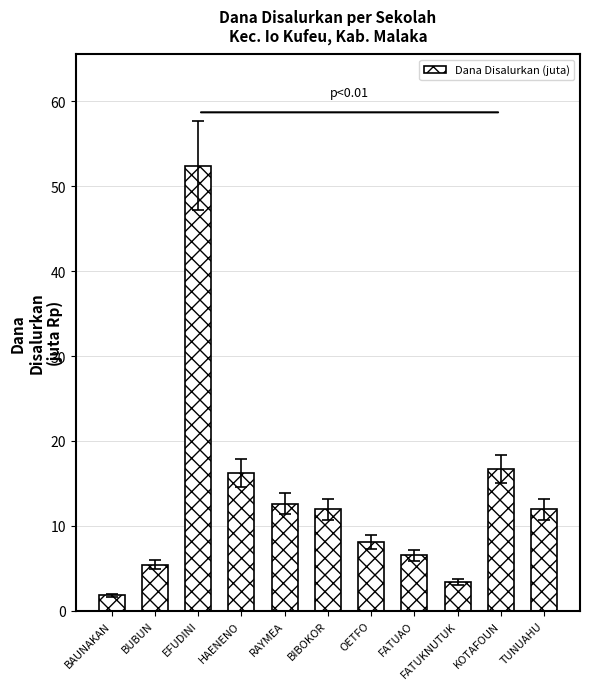

Between BIBOKOR and KOTAFOUN, which is larger?

KOTAFOUN